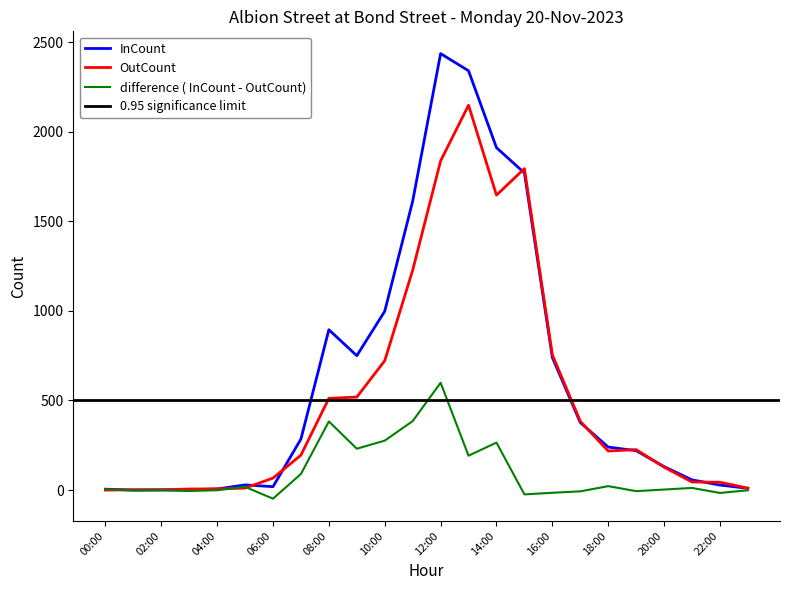

Reading left to right, what are all the values shown in this chart?

InCount: 00:00=5	01:00=0	02:00=1	03:00=1	04:00=6	05:00=29	06:00=19	07:00=285	08:00=895	09:00=750	10:00=998	11:00=1612	12:00=2436	13:00=2340	14:00=1911	15:00=1770	16:00=740	17:00=377	18:00=240	19:00=220	20:00=131	21:00=57	22:00=28	23:00=10
OutCount: 00:00=0	01:00=2	02:00=2	03:00=6	04:00=7	05:00=11	06:00=67	07:00=195	08:00=512	09:00=519	10:00=722	11:00=1227	12:00=1837	13:00=2148	14:00=1646	15:00=1794	16:00=755	17:00=384	18:00=218	19:00=226	20:00=128	21:00=45	22:00=44	23:00=11
difference (InCount - OutCount): 00:00=5	01:00=-2	02:00=-1	03:00=-5	04:00=-1	05:00=18	06:00=-48	07:00=90	08:00=383	09:00=231	10:00=276	11:00=385	12:00=599	13:00=192	14:00=265	15:00=-24	16:00=-15	17:00=-7	18:00=22	19:00=-6	20:00=3	21:00=12	22:00=-16	23:00=-1